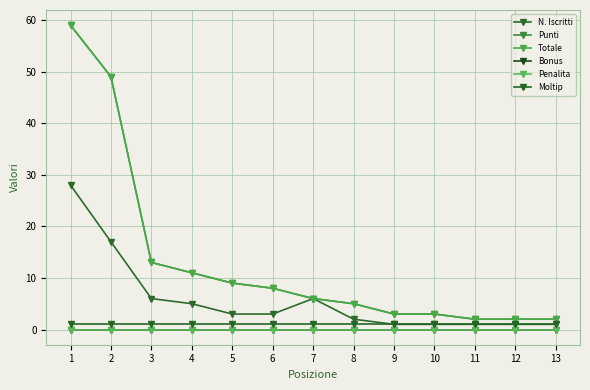

Does the chart have visible grid lines?

Yes